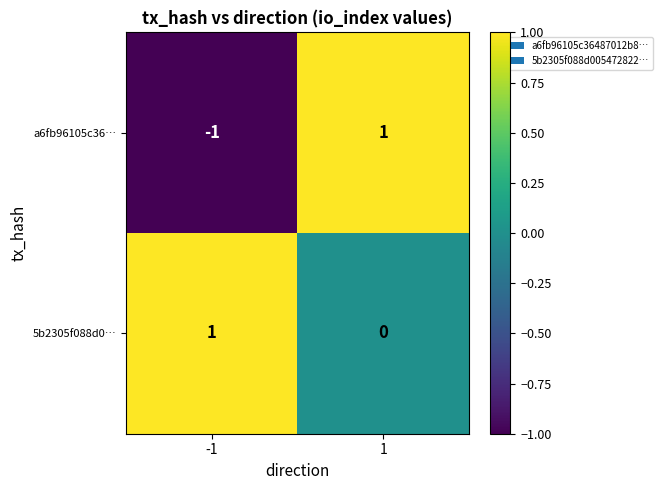

Which series changed the most between -1 and 1?

a6fb96105c36…